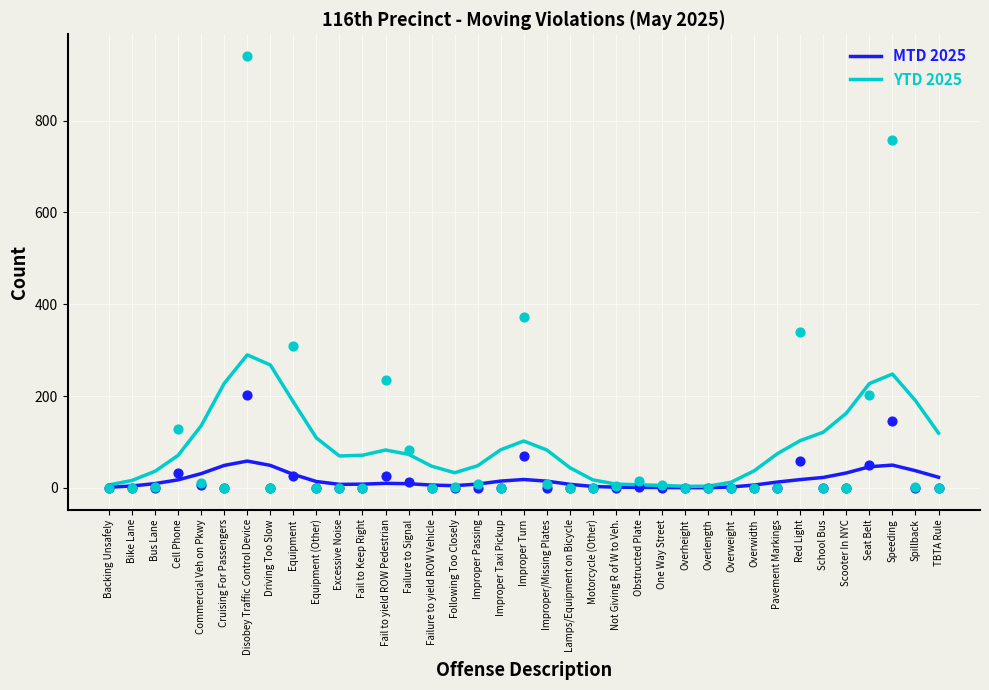

Which series contains the lowest Y value?

MTD 2025